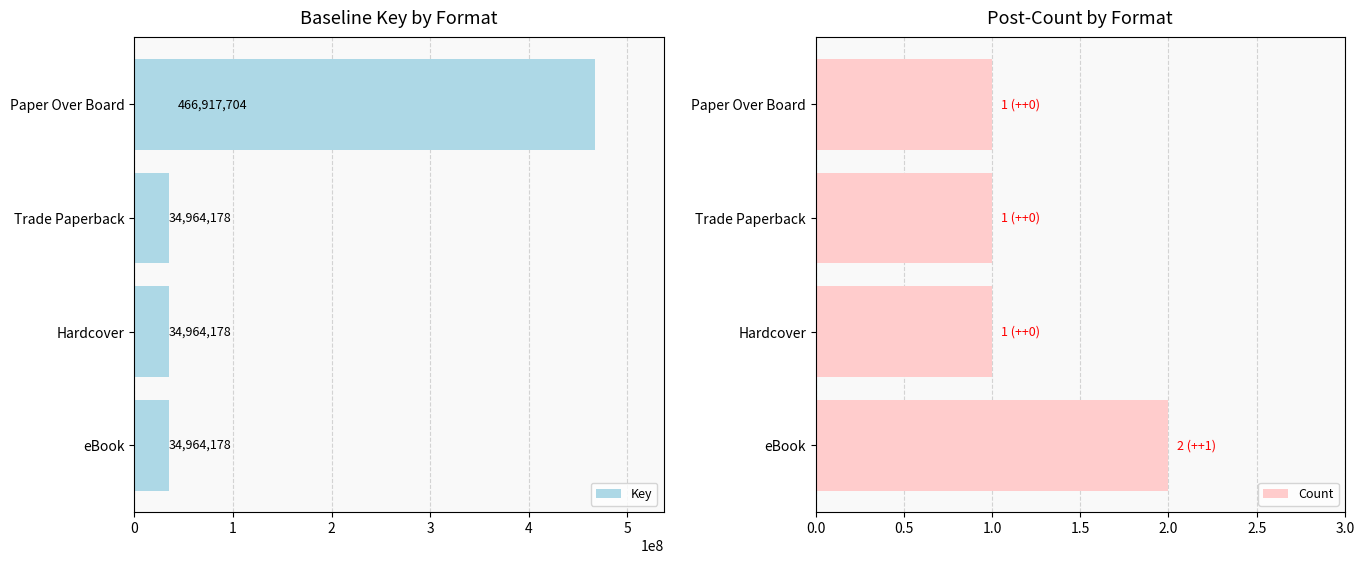

How many categories are shown in the chart?

4